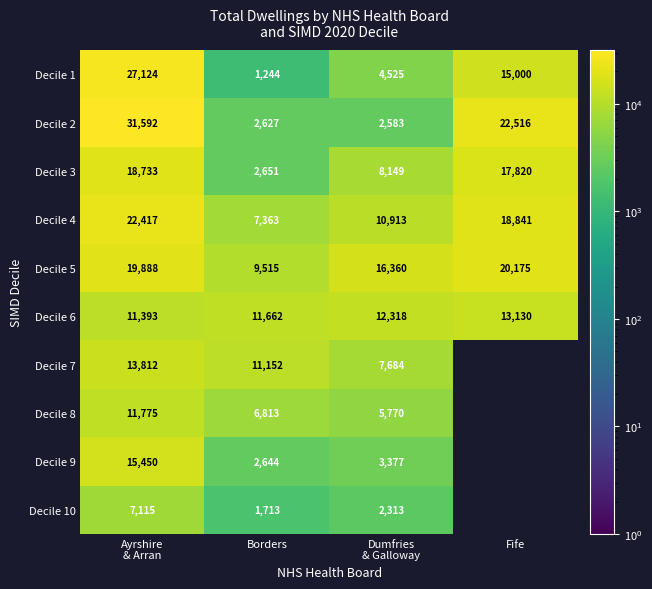

Which category has the lowest value in the Decile 5 series?

Borders